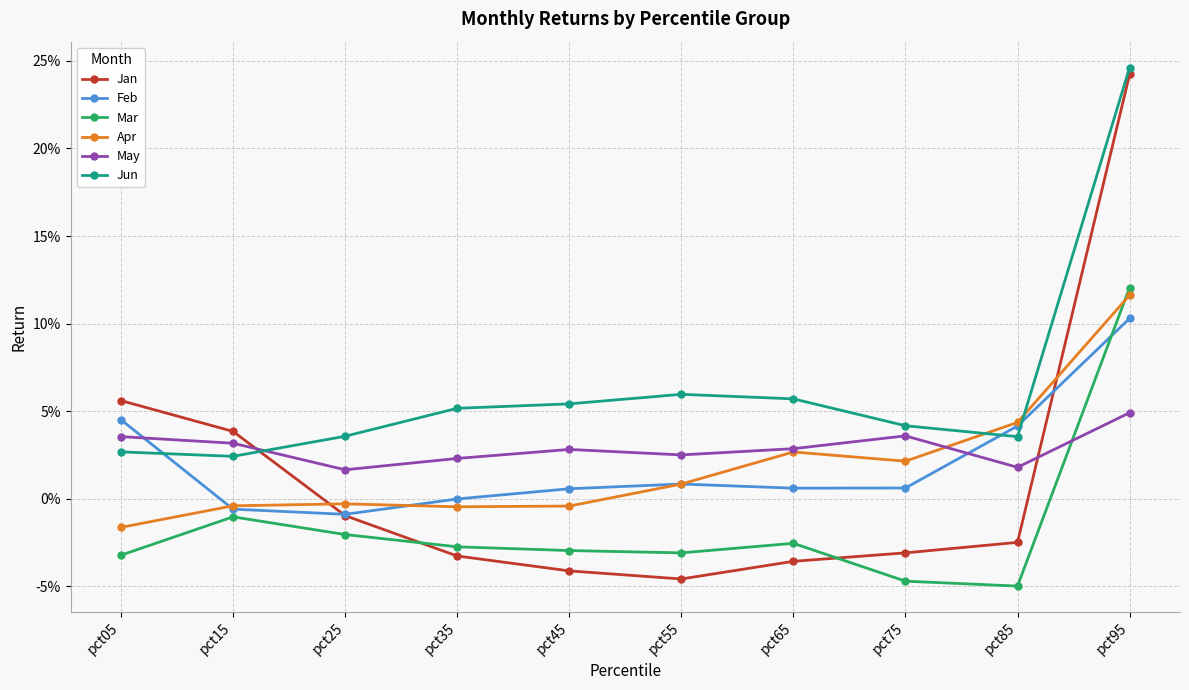

True or false: May has a value of 0.0 at pct85.

False